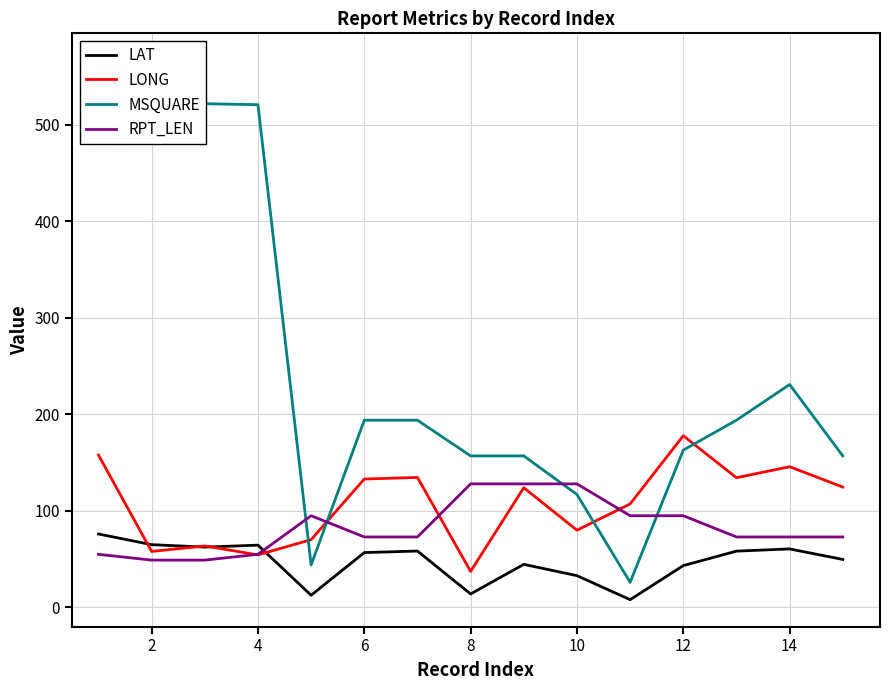

The value of LAT at 2 is 65.0. True or false?

True